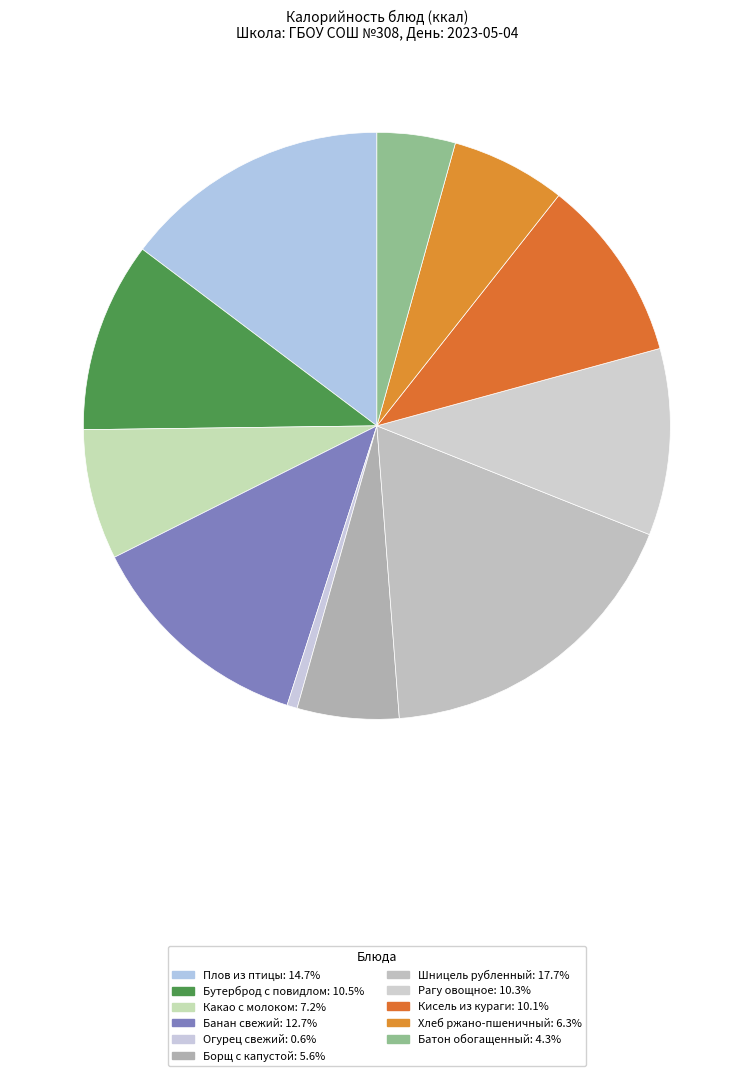

How many segments does this pie chart have?

11